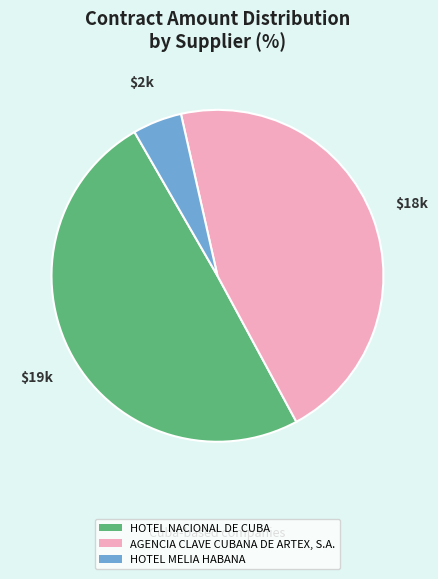

True or false: HOTEL MELIA HABANA accounts for 19% of the total.

False